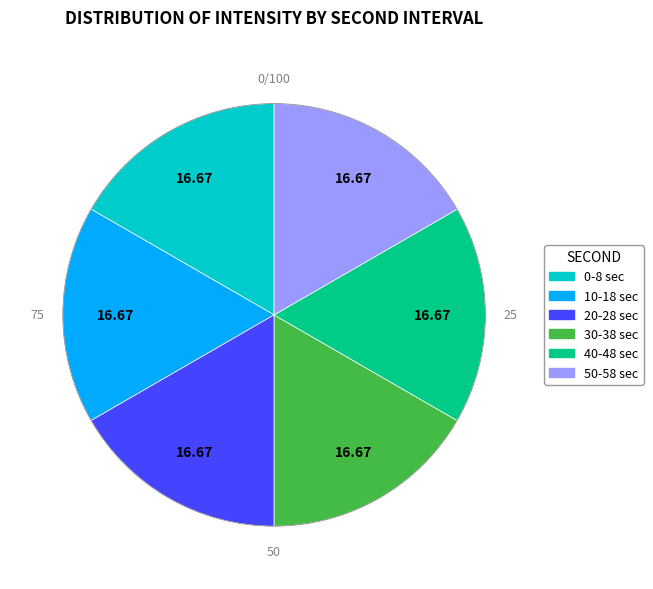

Combined, do 50-58 sec and 40-48 sec account for over 50%?

No